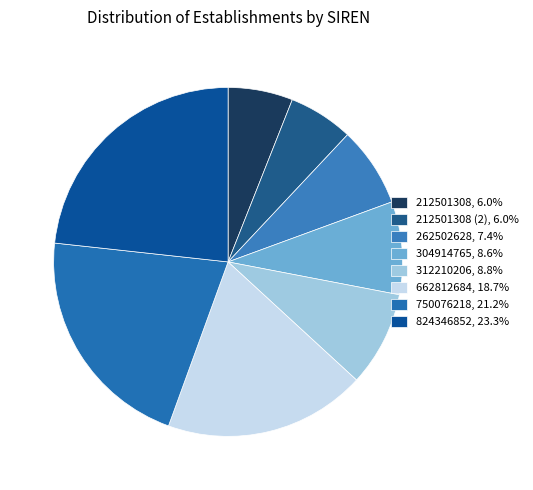

How many slices are in this pie chart?

8